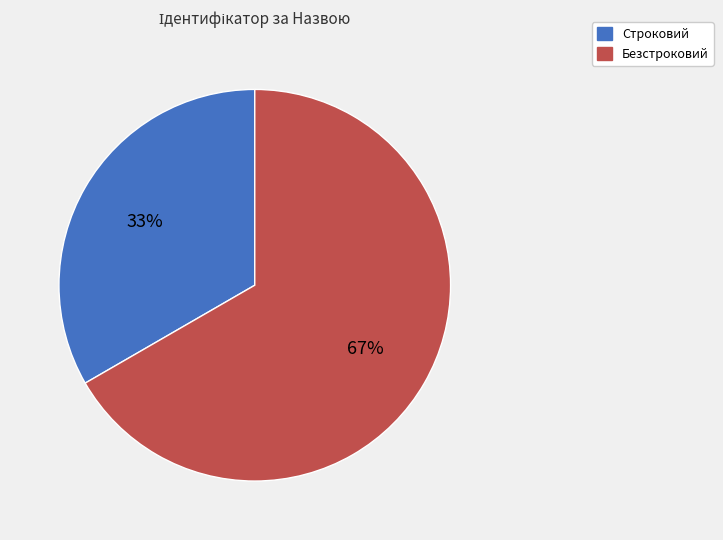

What is the ratio of the value at Безстроковий to the value at Строковий?

2.0